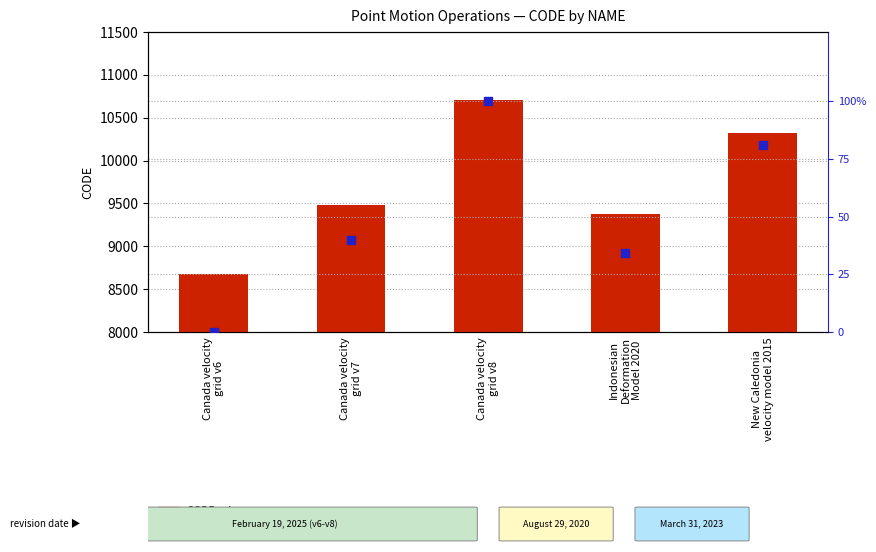

Which series has the largest total across all categories?

CODE value